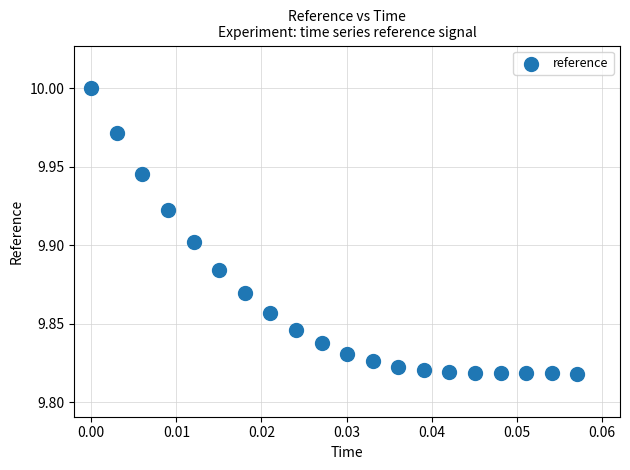

Count the number of points in this scatter plot.

20